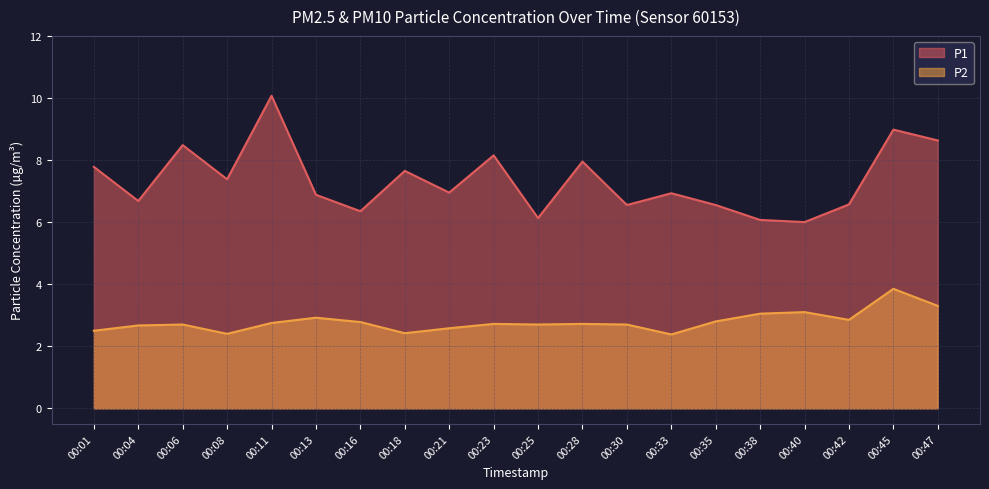

The P2 series shows 2.5 at 00:01. True or false?

True